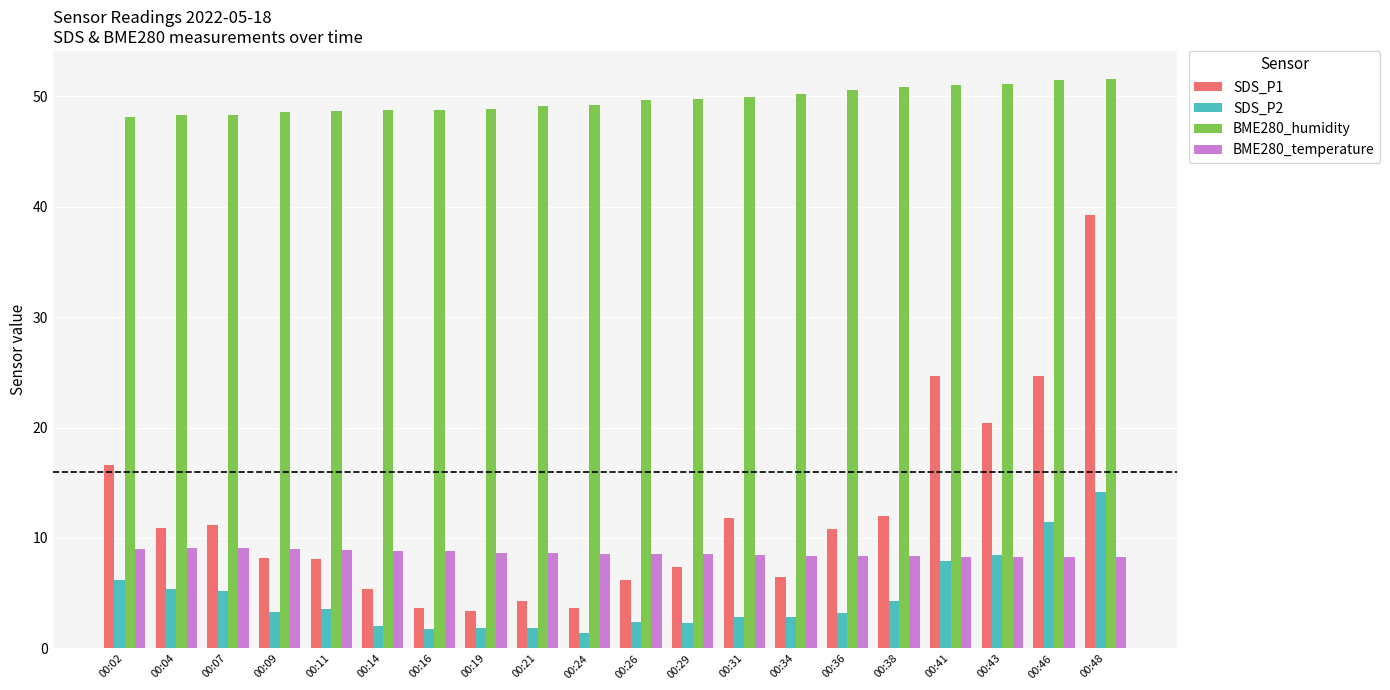

What is the value of the BME280_temperature bar at the 14th from the left?

8.4